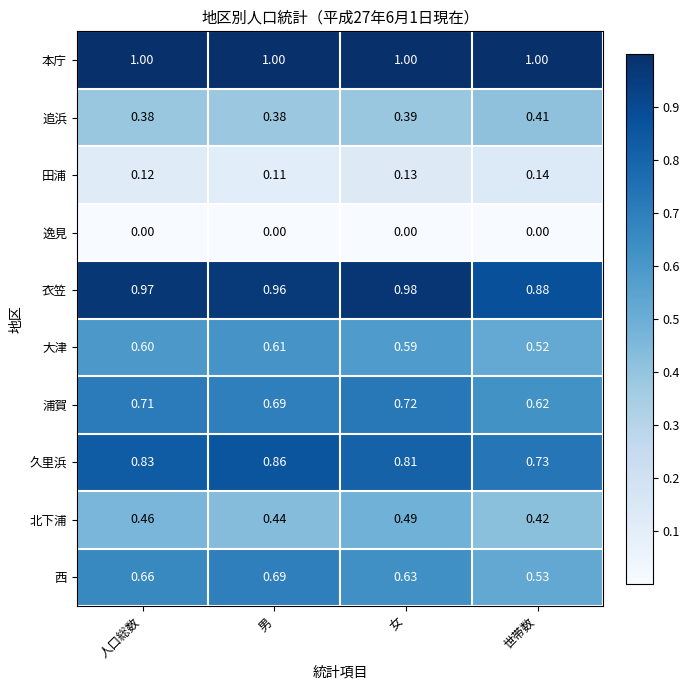

Where is 衣笠 nearest to the value 0?

世帯数